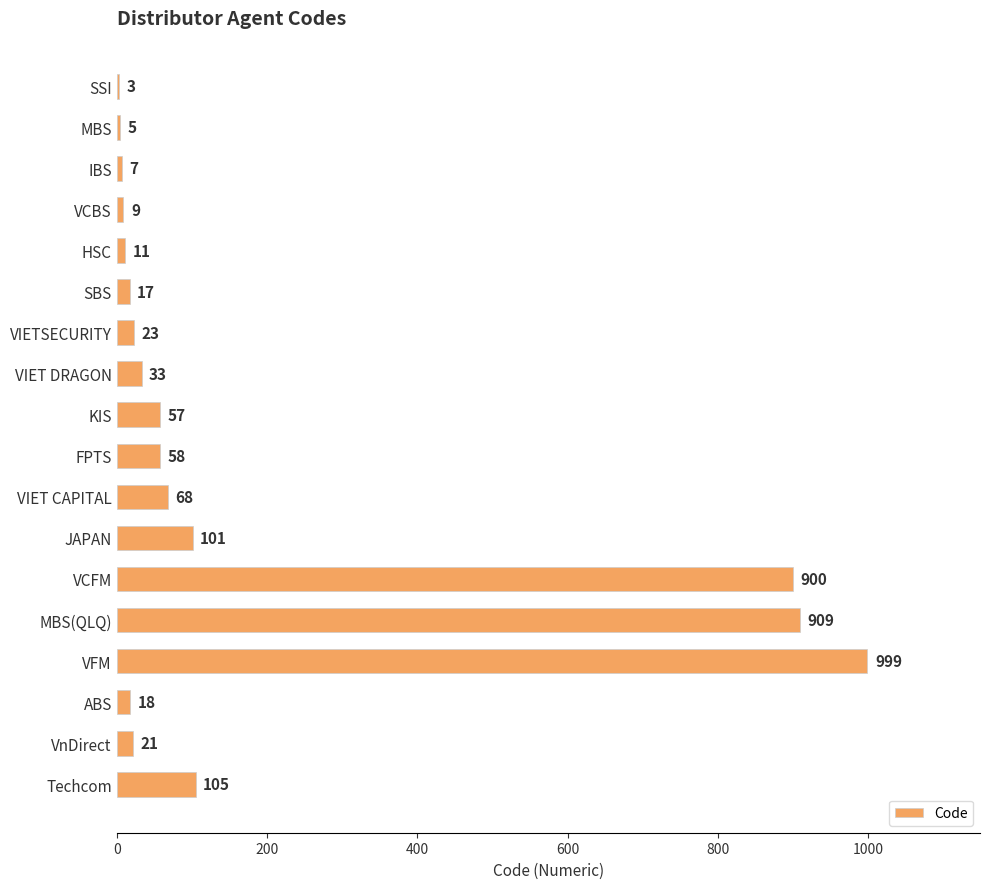

What is the sum of all values?

3344